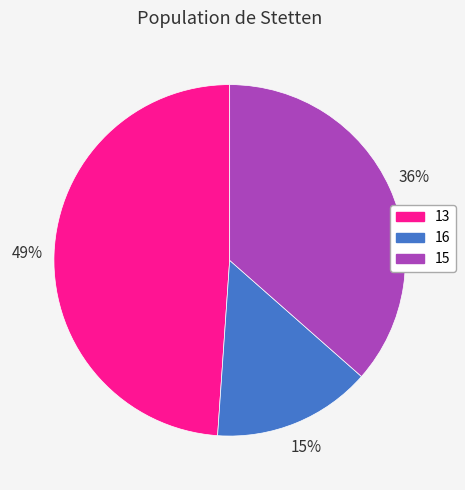

Rank the categories by value from highest to lowest.

13, 15, 16